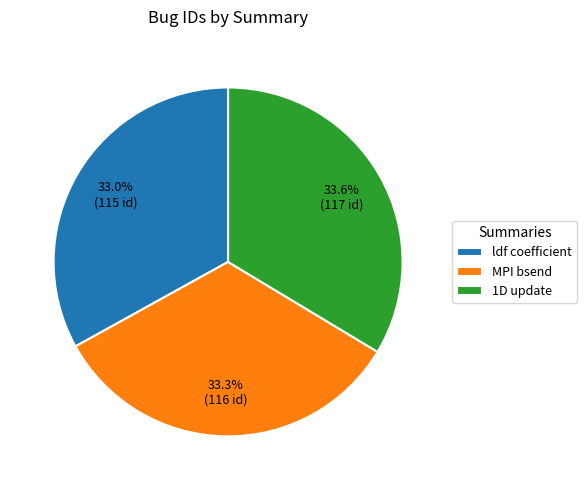

To the nearest percent, what is the difference between the largest and smallest slice percentages?

1%